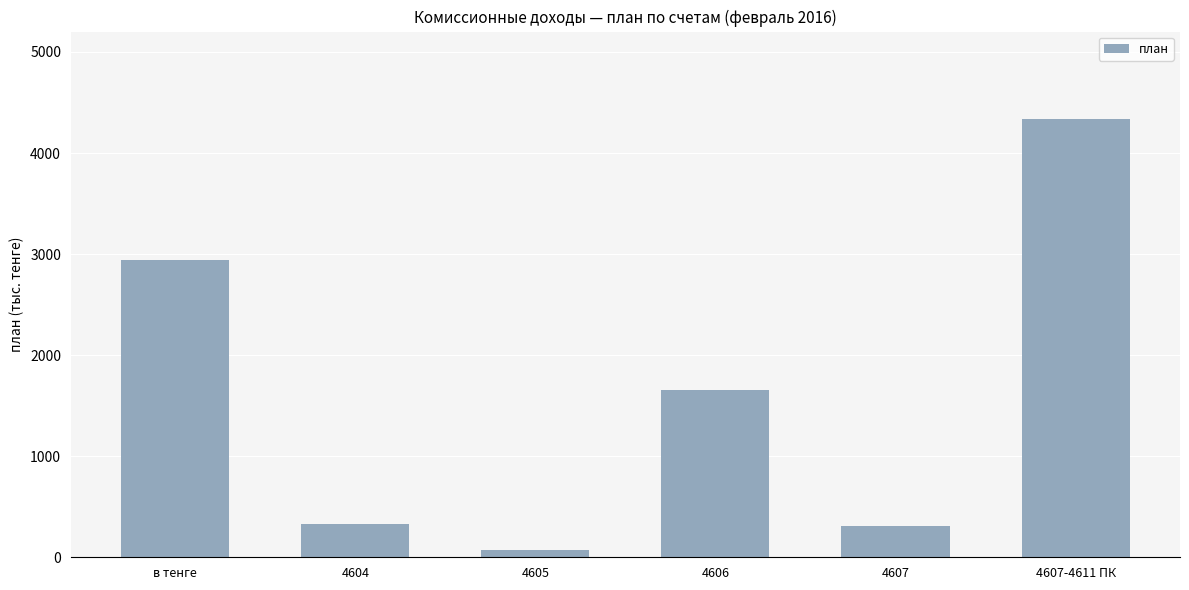

What is the change in value from 4606 to 4607-4611 ПК?

+2675.1